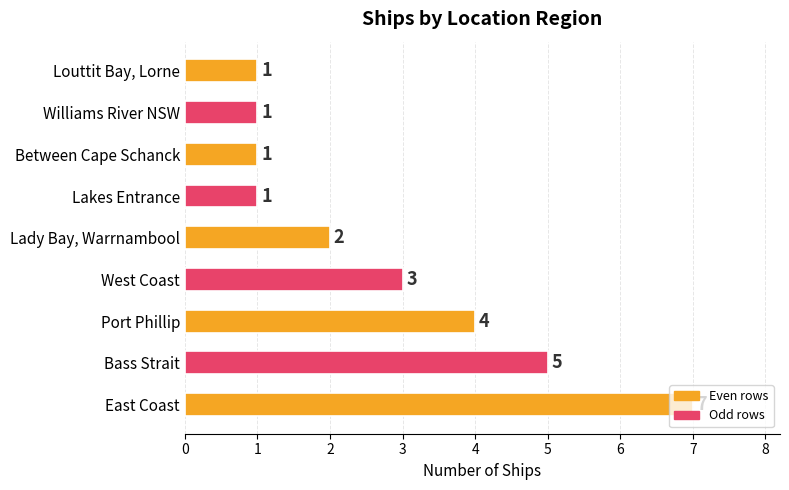

Between Between Cape Schanck and West Coast, which is larger?

West Coast